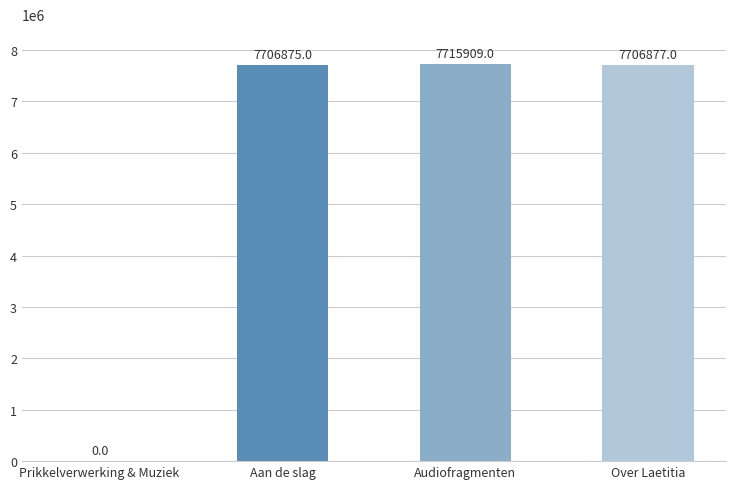

How many categories are shown in the chart?

4